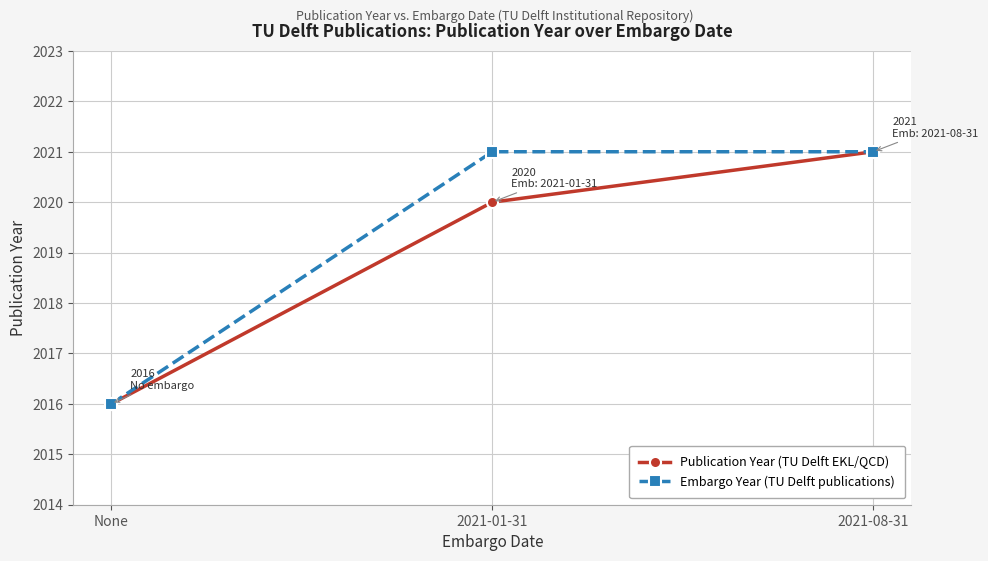

Is it true that Publication Year (TU Delft EKL/QCD) equals 2021 at 2021-08-31?

True